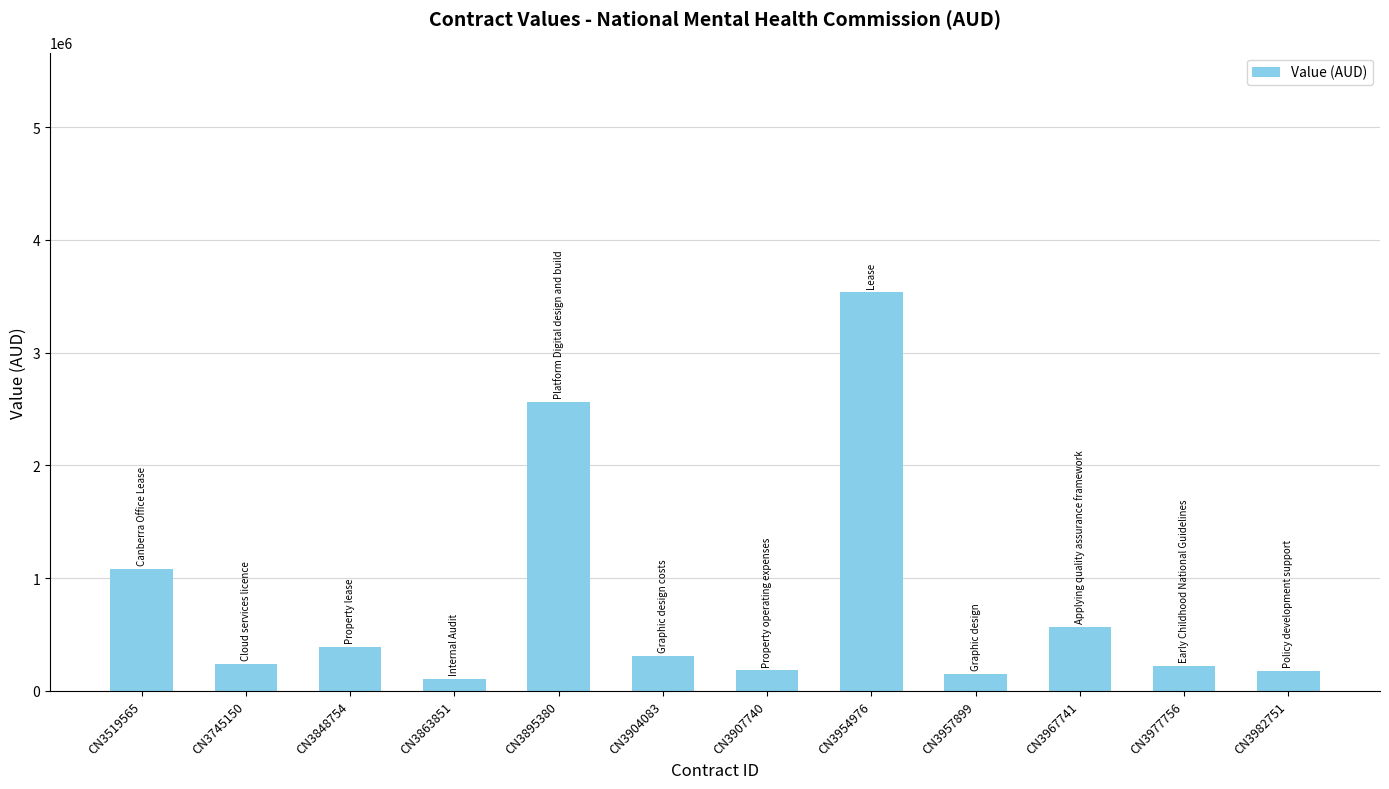

At which label is the value closest to 1822157?

CN3519565